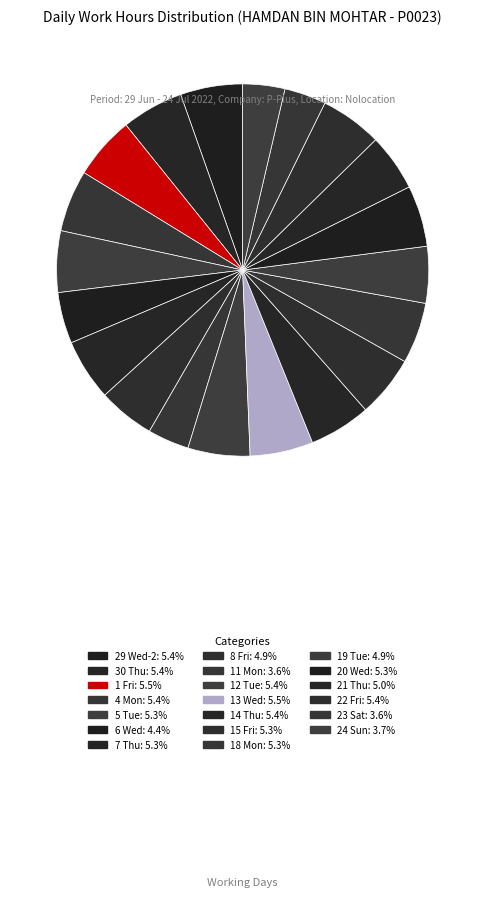

What is the largest slice in the pie chart?

13 Wed